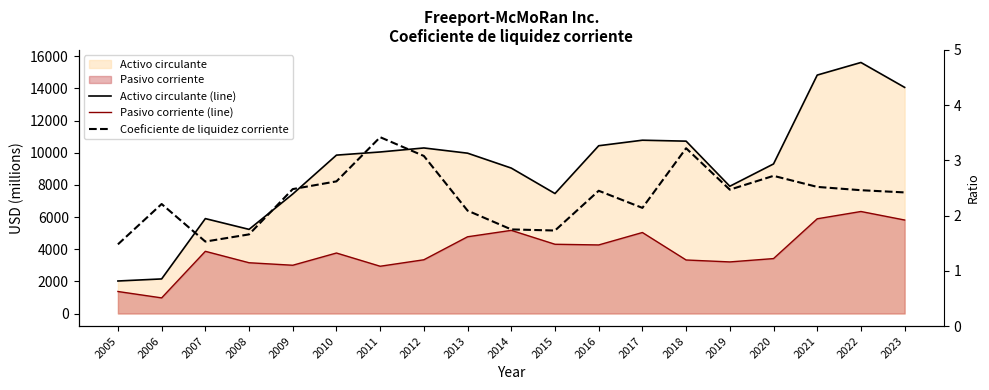

Is the value of Pasivo corriente (line) at 2018 greater than the value of Coeficiente de liquidez corriente at 2012?

Yes